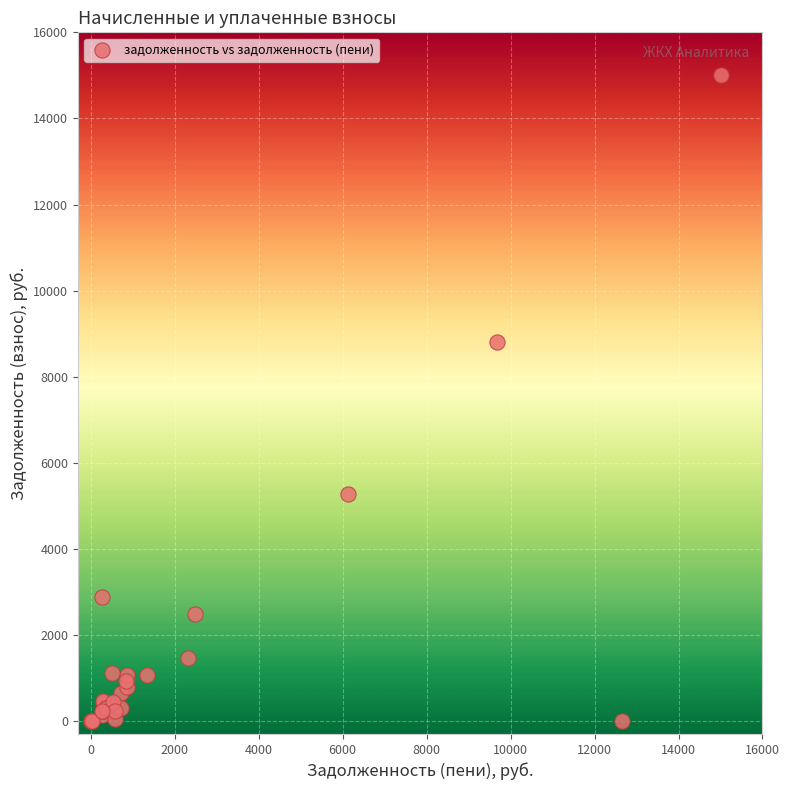

What Y value in the scatter plot is closest to 7500?

8814.2